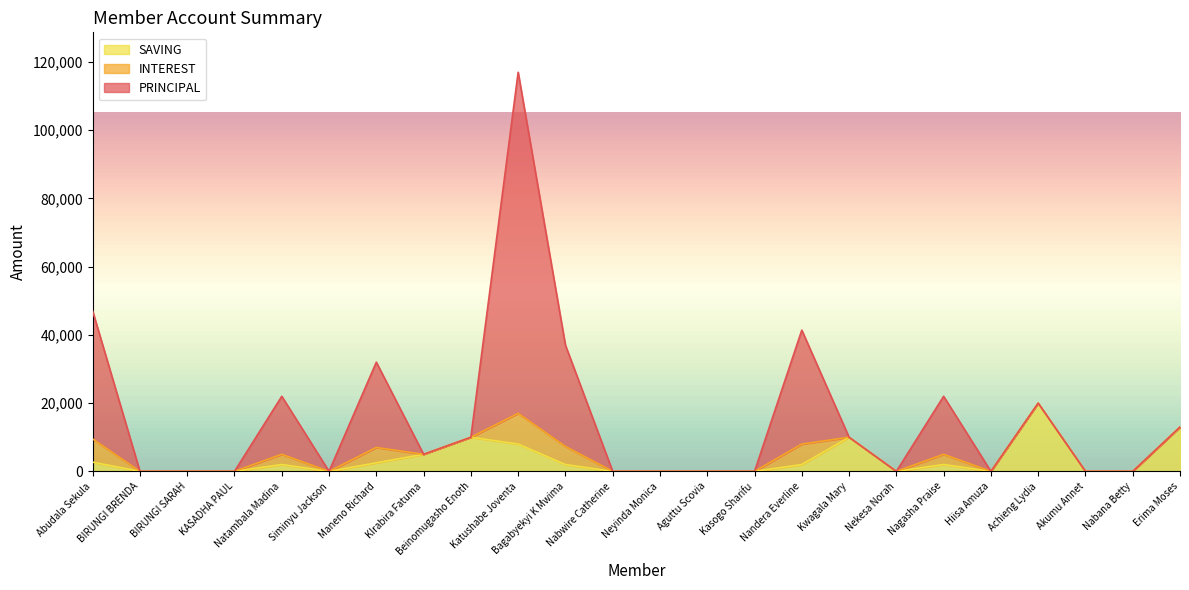

In SAVING, how many points are lower than both neighbors (excluding endpoints)?

3